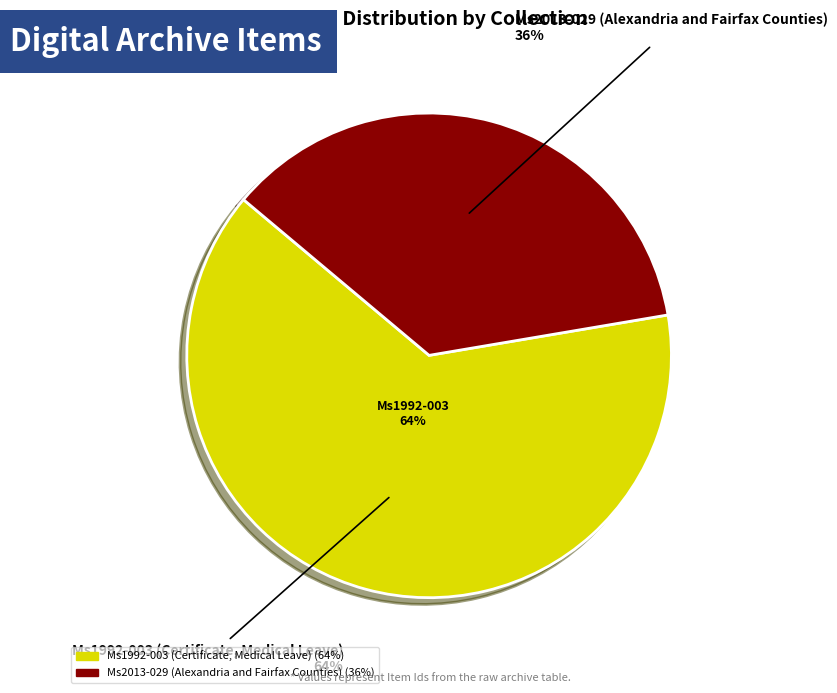

What is the change in value from Ms1992-003 (Certificate, Medical Leave) to Ms2013-029 (Alexandria and Fairfax Counties)?

-1874